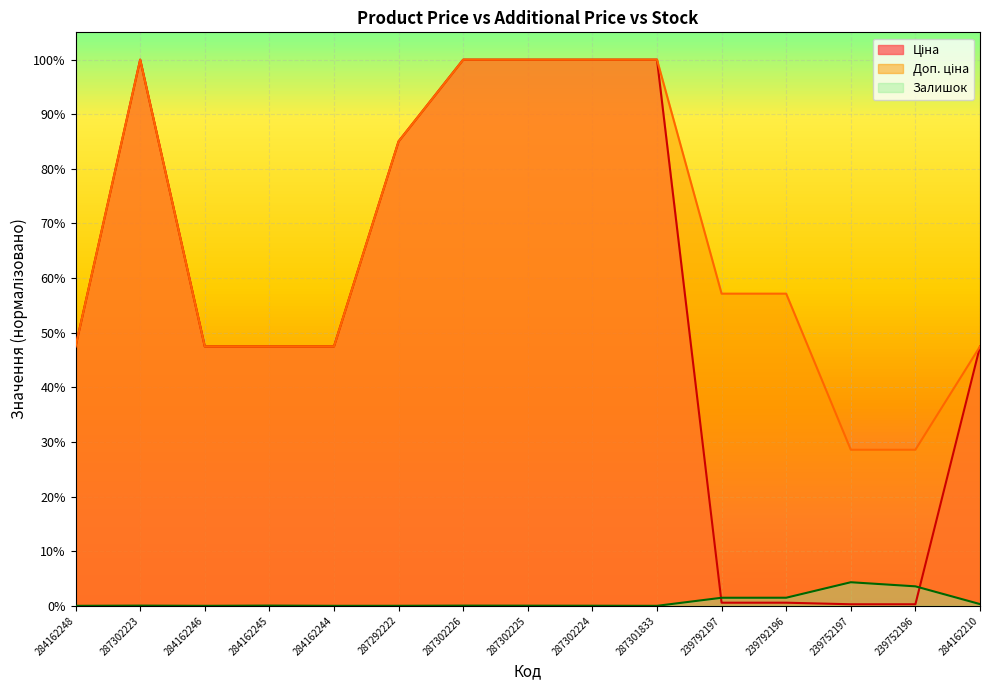

At which label is Залишок closest to 0?

284162248